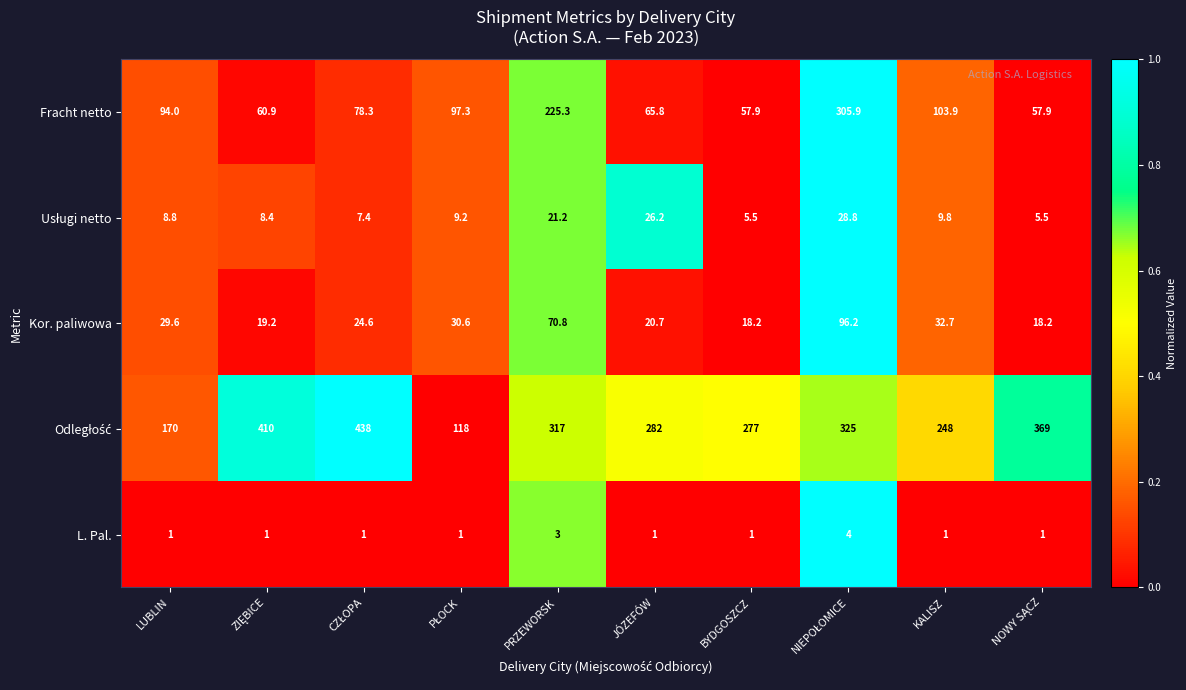

What is the total value across all series at LUBLIN?

303.4